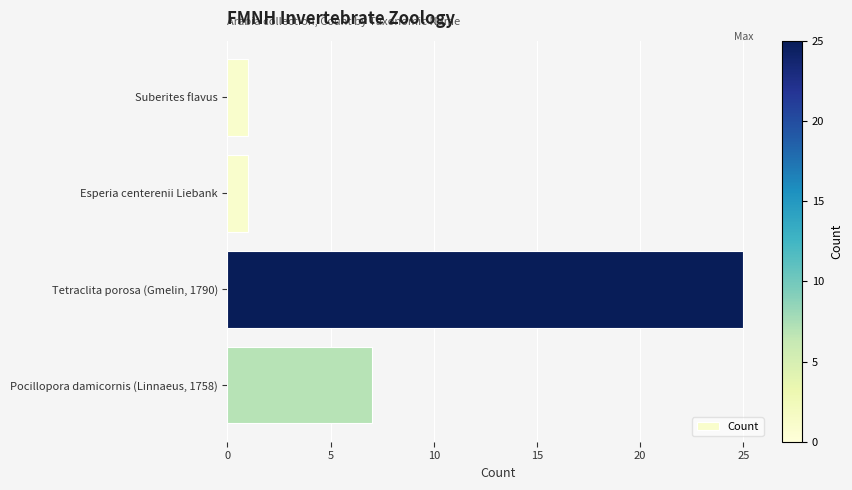

Which category has the highest value across all series?

Tetraclita porosa (Gmelin, 1790)